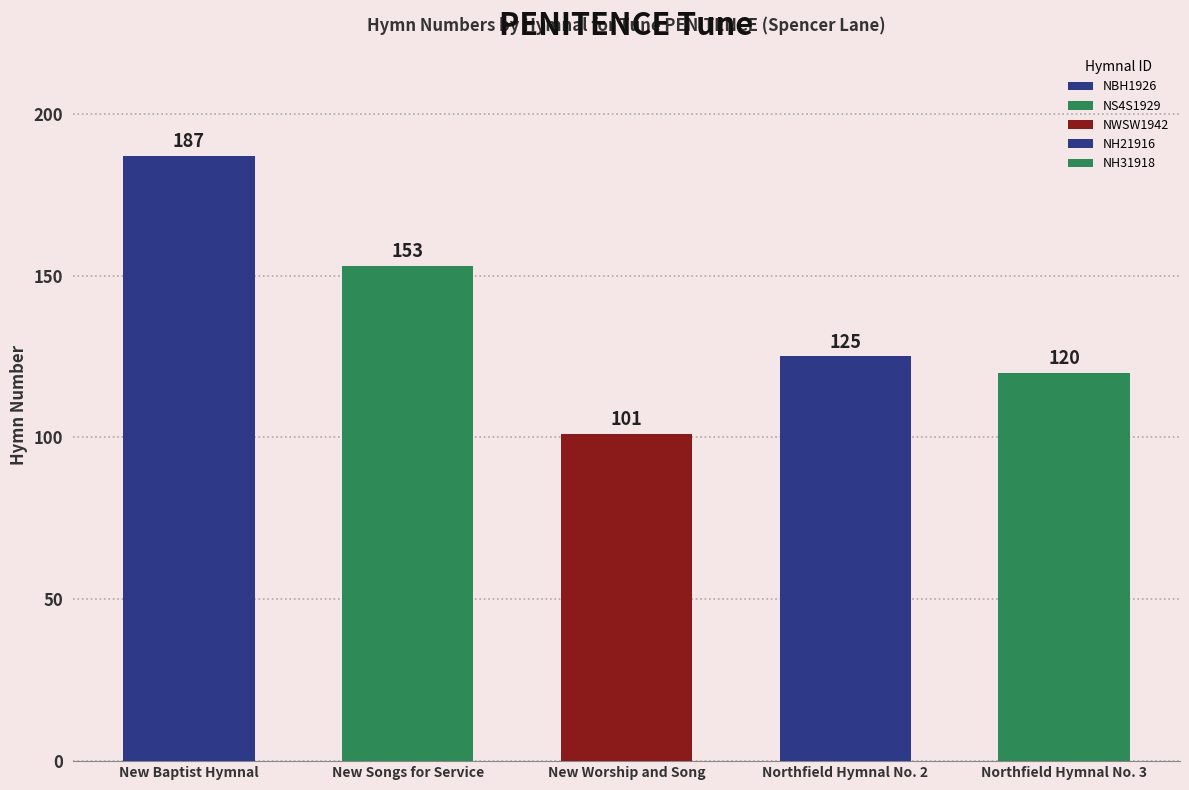

What is the value of the 3rd bar from the left?

101